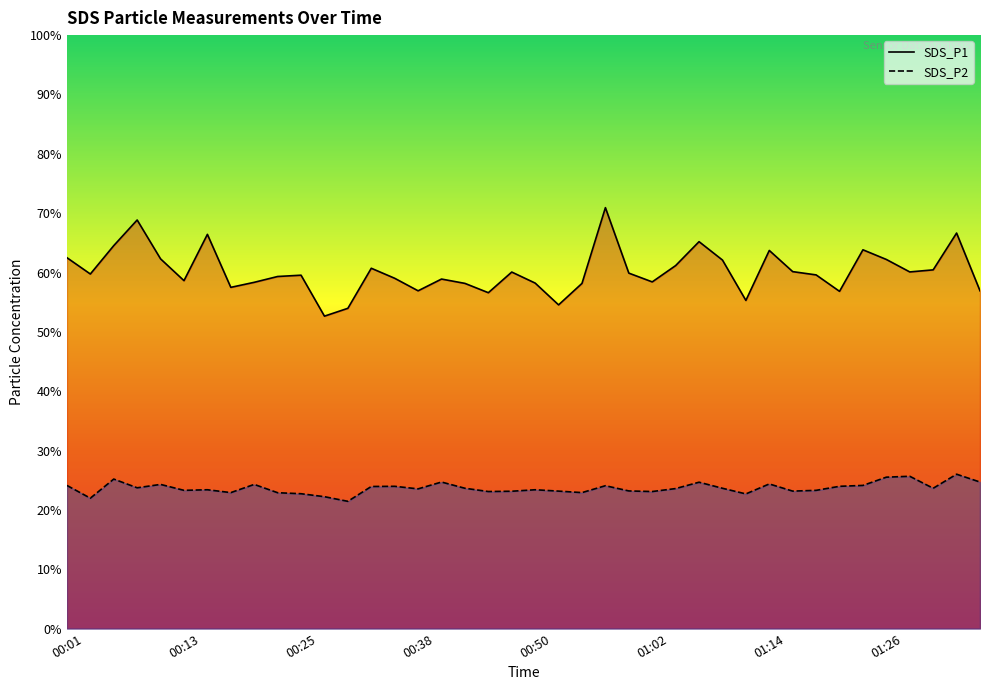

How many values in the SDS_P2 series exceed 23?

32